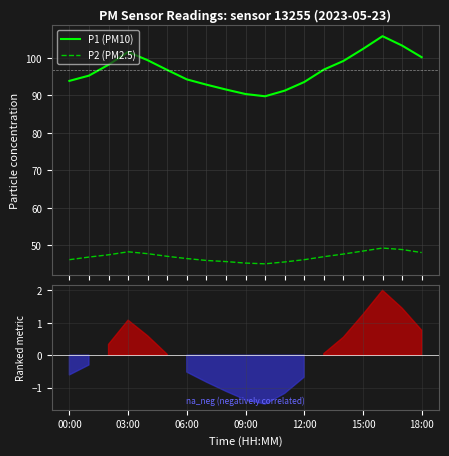

How many series are shown in this chart?

2